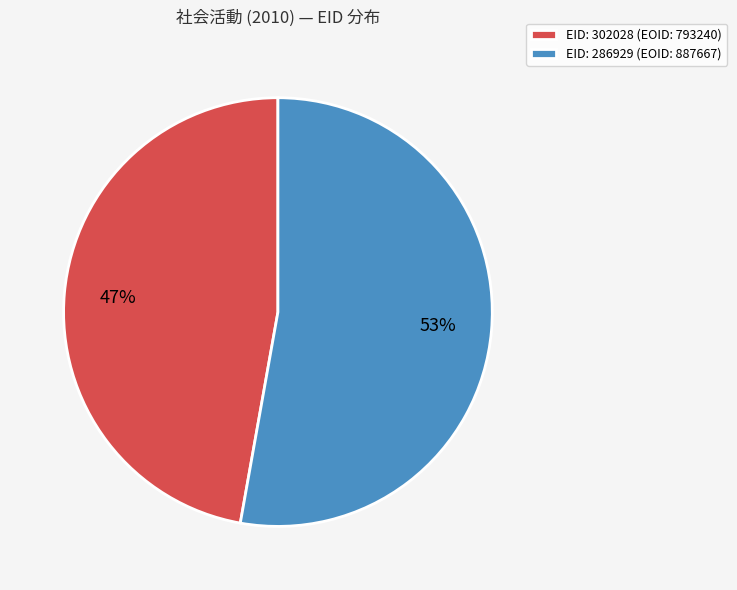

How many slices are in this pie chart?

2